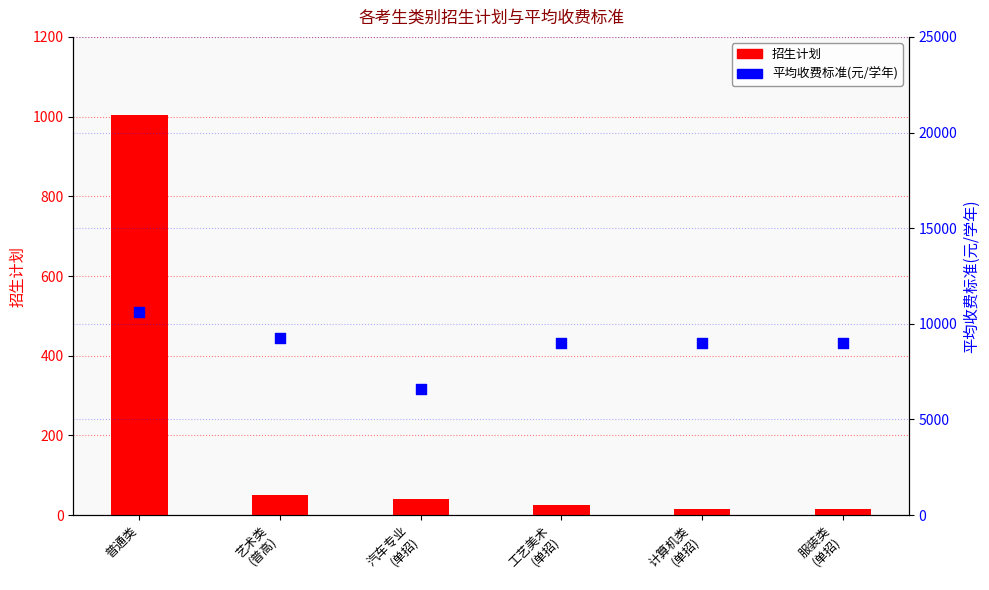

Which series has the largest total across all categories?

平均收费标准(元/学年)